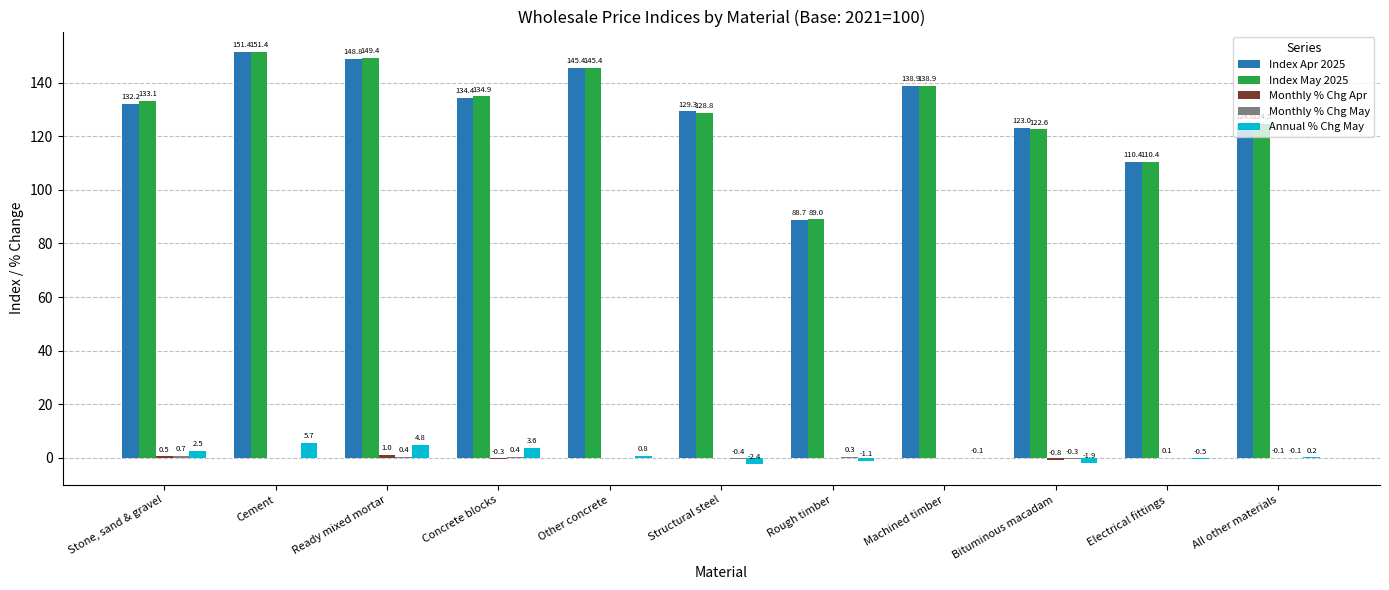

How many distinct data groups are displayed?

5